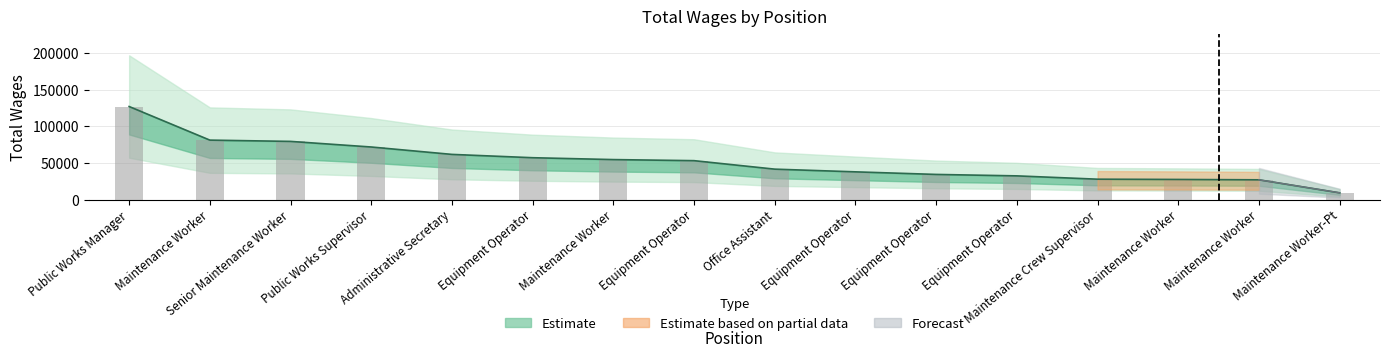

The value at Equipment Operator is 61779. True or false?

False